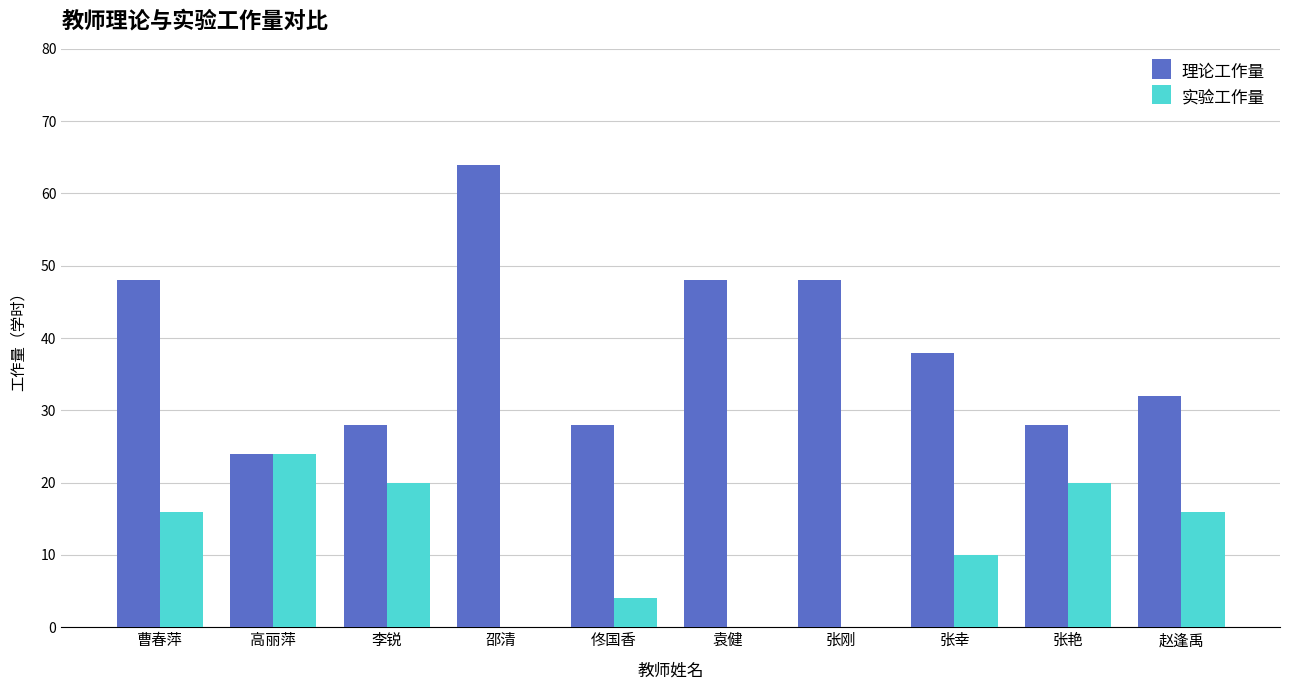

Which series has the widest spread of values?

理论工作量